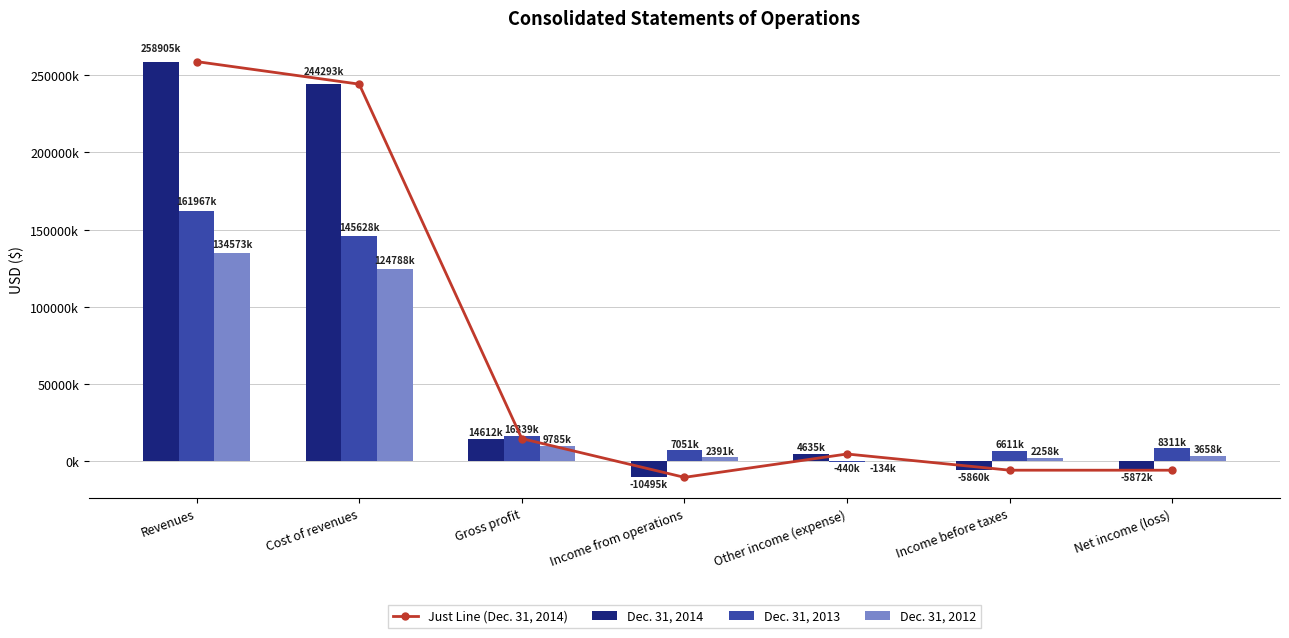

List the labels in order of Dec. 31, 2012 value, largest first.

Revenues, Cost of revenues, Gross profit, Net income (loss), Income from operations, Income before taxes, Other income (expense)